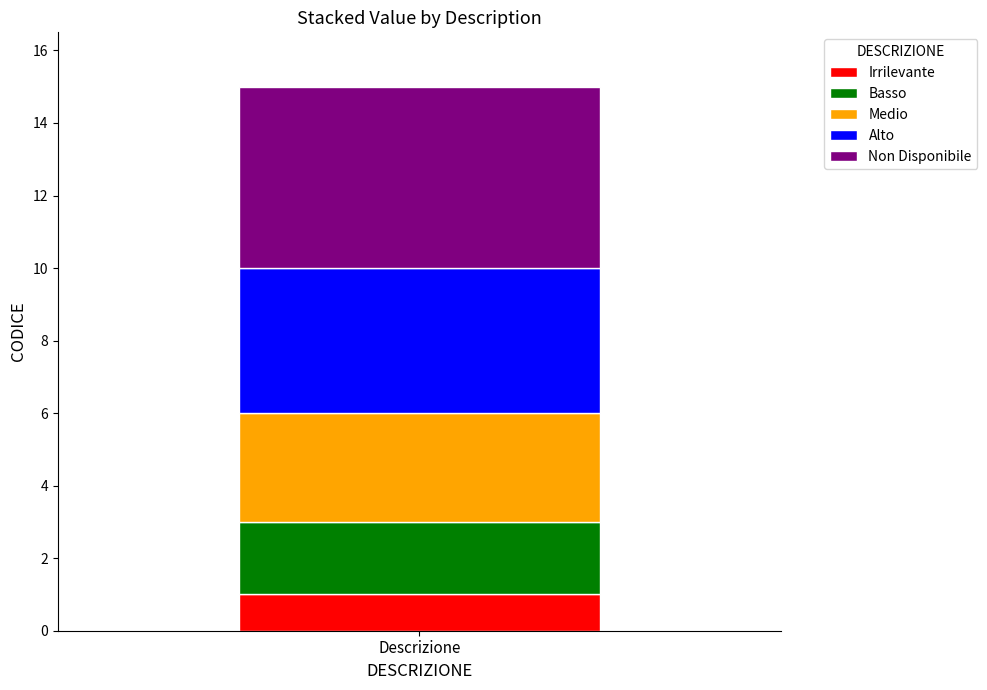

How many series are shown in this chart?

5